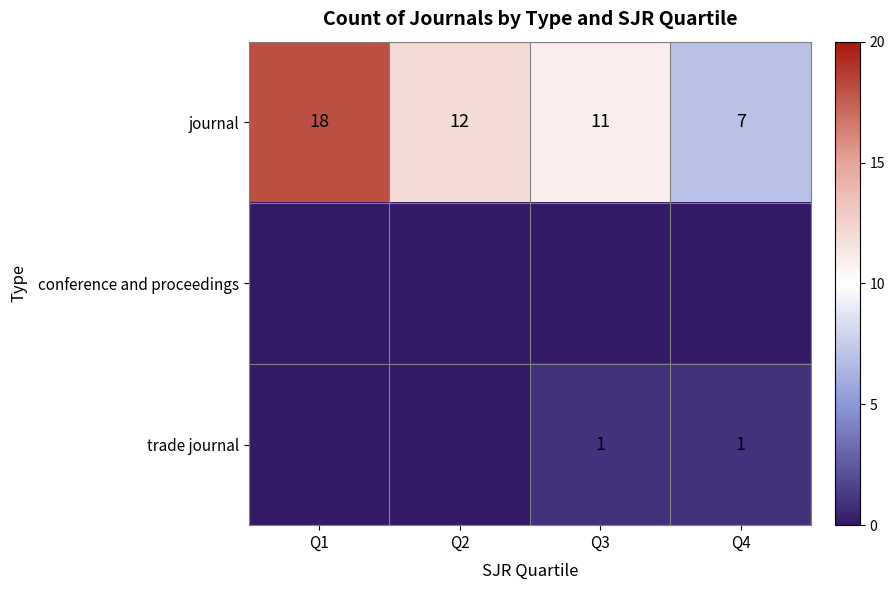

What is the approximate value of journal at Q3, to the nearest 10?

10